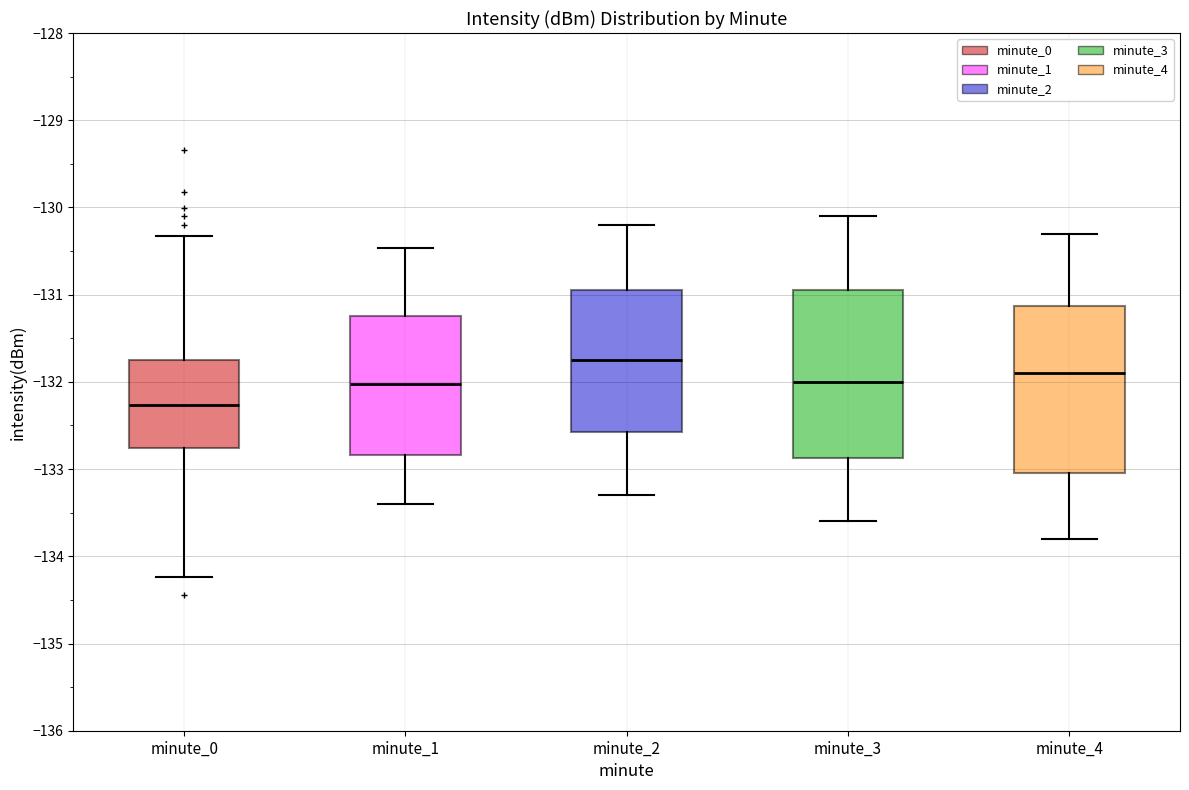

Where does the lower whisker of the box for minute_4 end on the y-axis? The values are not printed on the chart, so give them approximately, as read against the axis.

-133.8